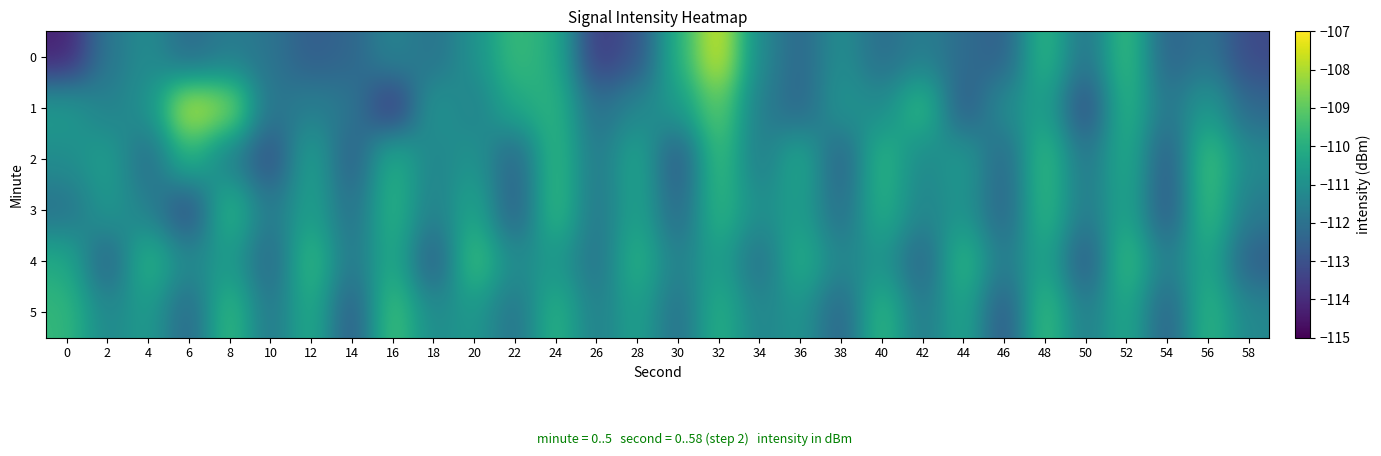

Which has a higher value, 56 or 0?

56